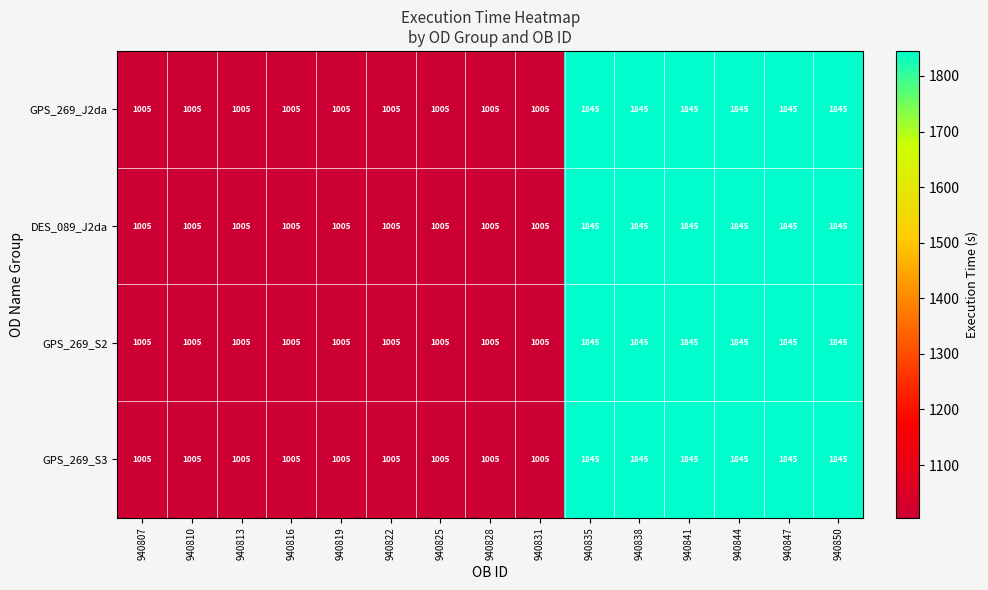

Is it true that DES_089_J2da equals 2665 at 940847?

False